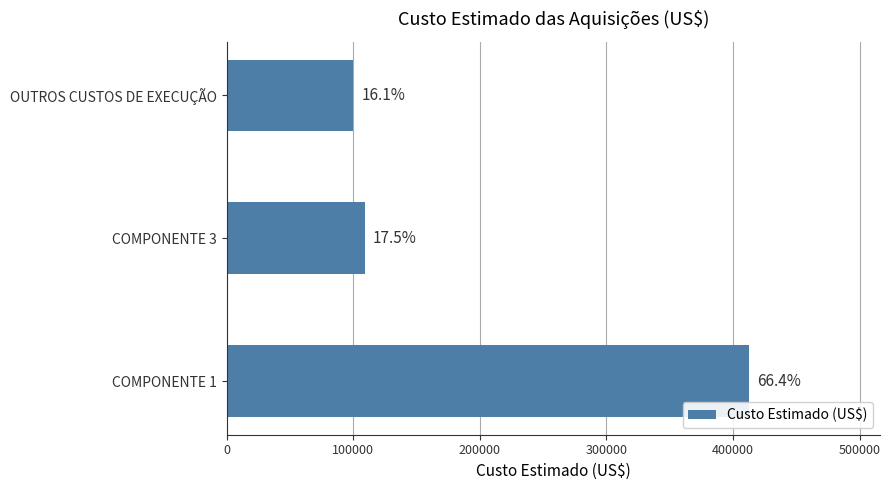

How many bars are there in total?

3